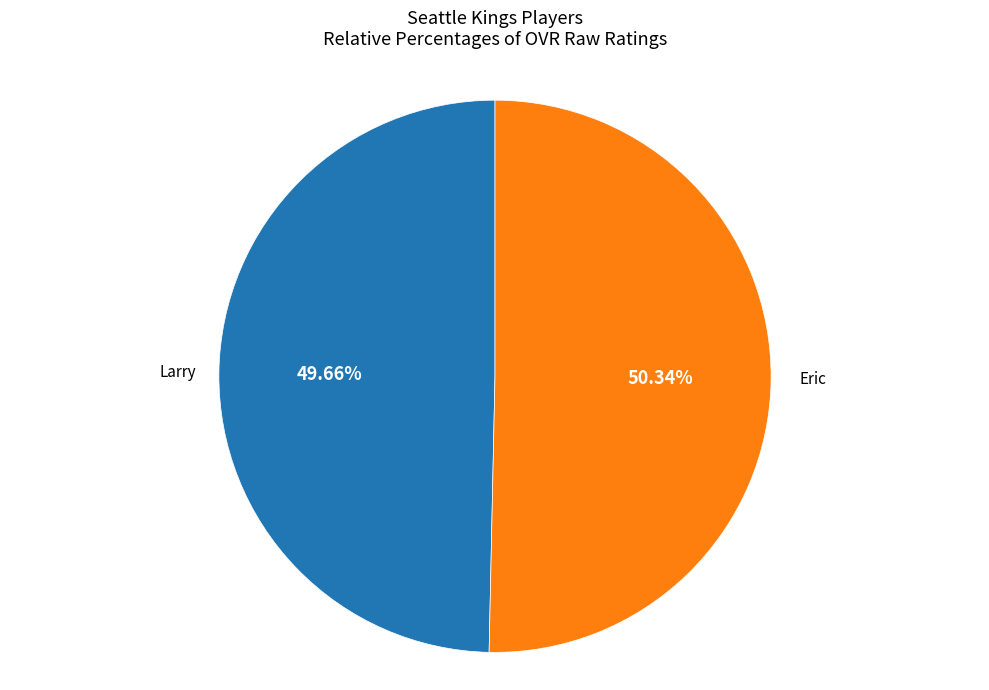

To the nearest percent, what is the difference between the Eric and Larry slice percentages?

1%